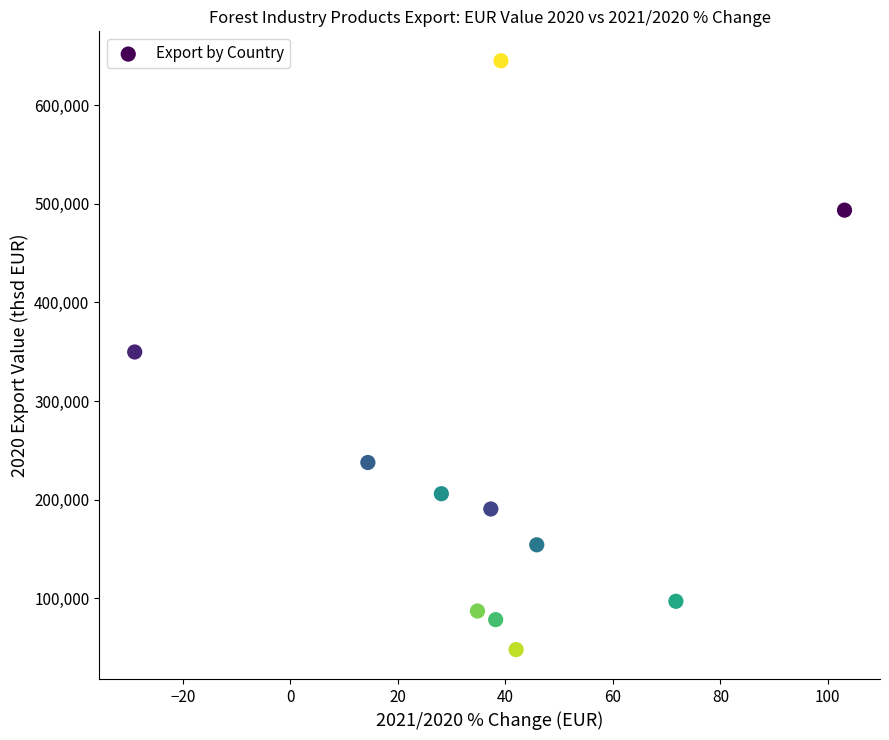

What is the range of Y values (max minus min)?

596749.8